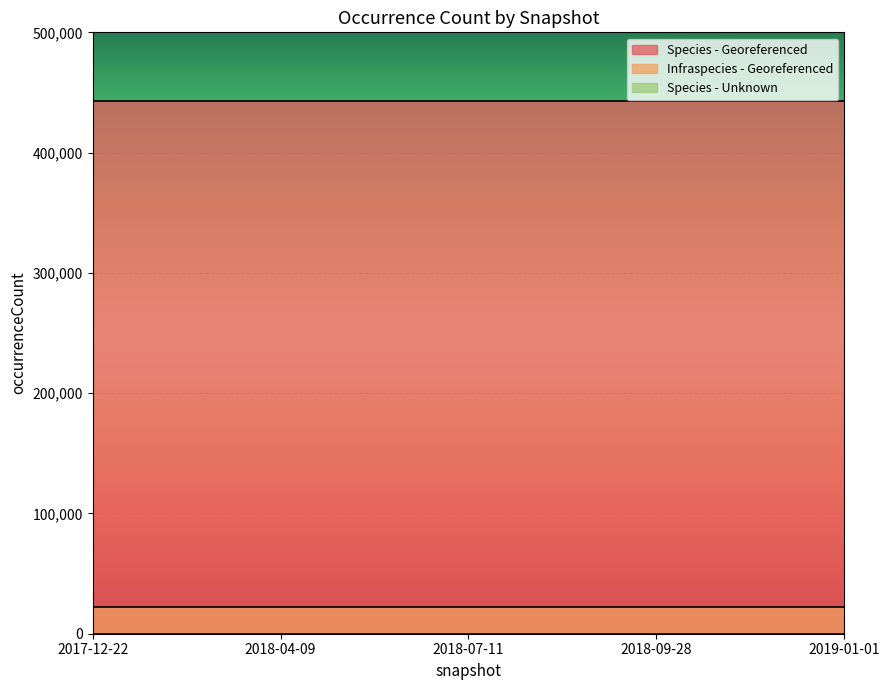

Which series changed the most between 2018-04-09 and 2018-07-11?

Species - Georeferenced